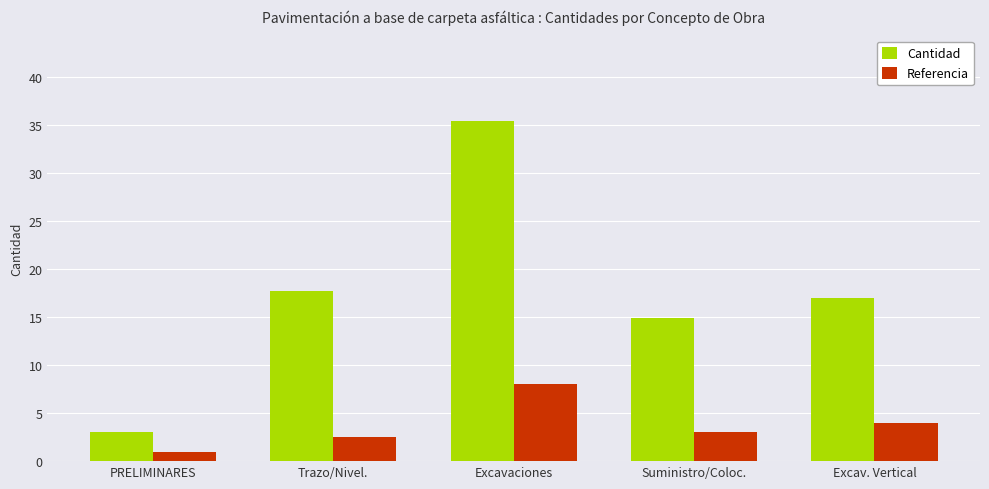

Reading left to right, what are all the values shown in this chart?

Cantidad: 3.0	17.7	35.4	14.9	17.0
Referencia: 1.0	2.5	8.0	3.0	4.0